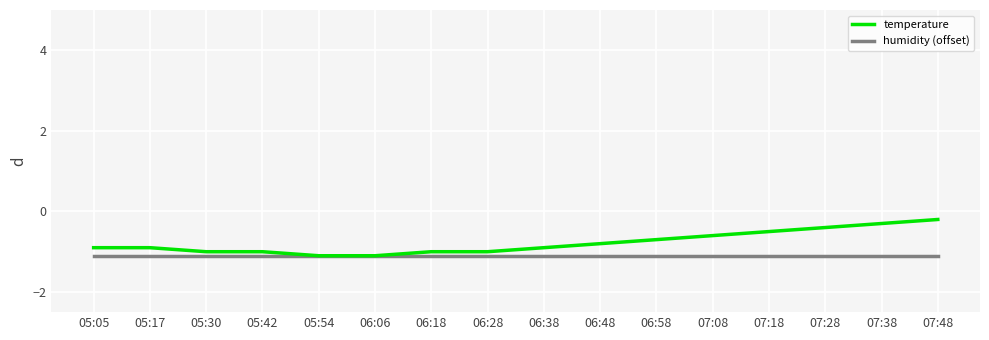

What is the approximate value of humidity (offset) at 07:08?

-1.1